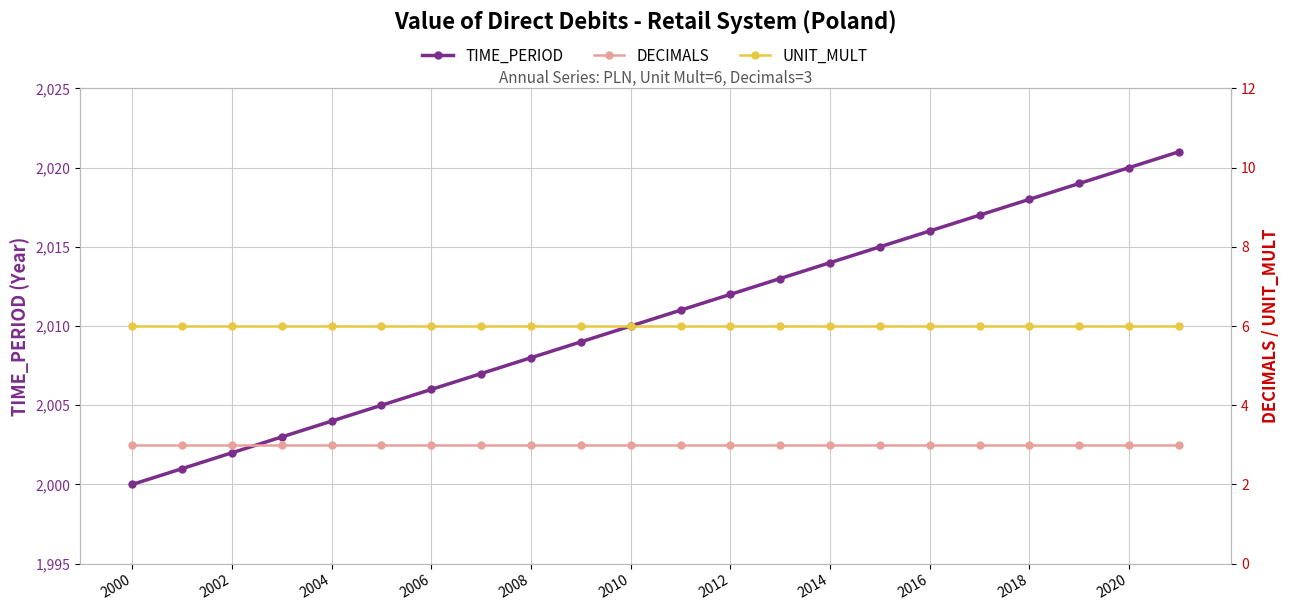

What is the value of the UNIT_MULT point at the 6th from the left?

6